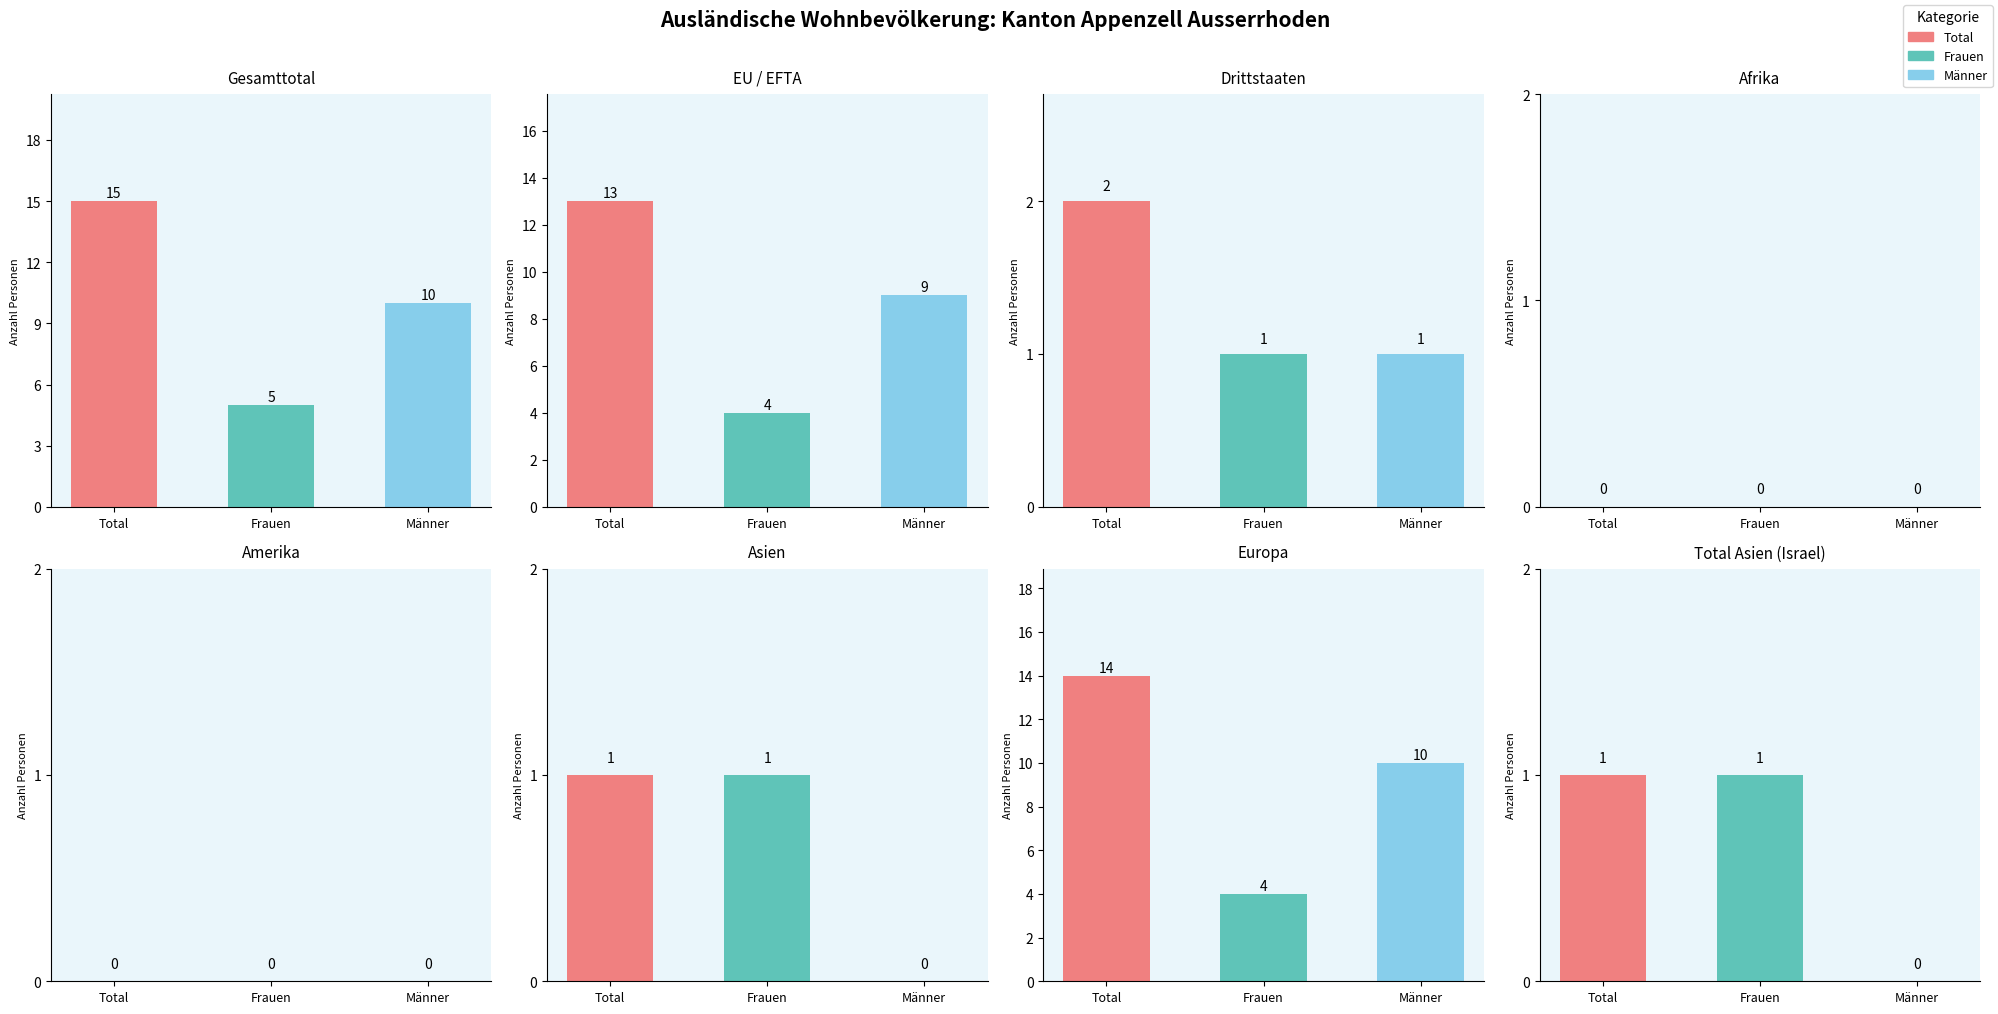

Rank the series by their maximum value, from highest to lowest.

Total, Männer, Frauen